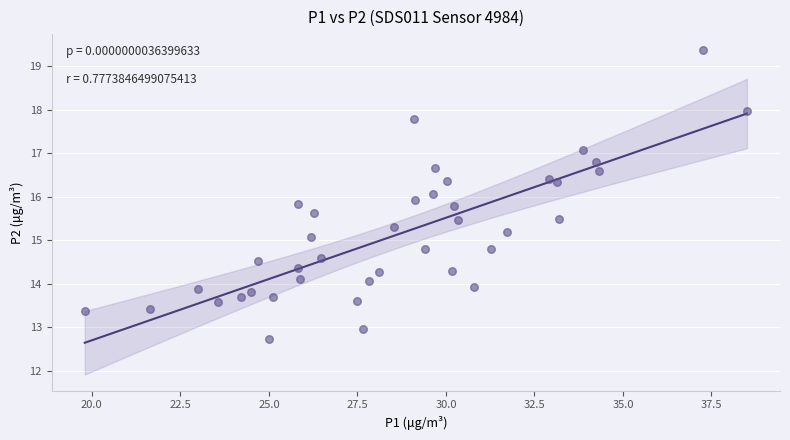

What is the range of Y values (max minus min)?

6.6